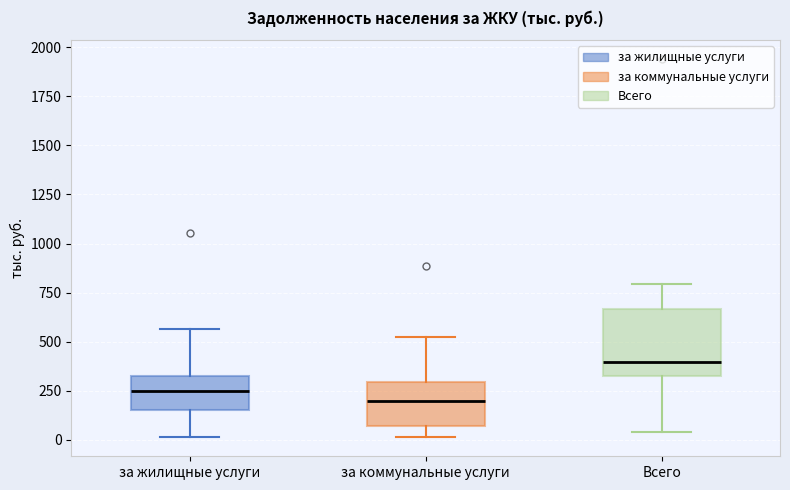

Reading left to right, read every box against the y-axis: the position of its median line, the range the box covers, and the ends of its whiskers. The values are not printed on the chart, so give them approximately, as read against the axis.

за жилищные услуги: median 250, box 150 to 300, whiskers 0 to 550
за коммунальные услуги: median 200, box 50 to 300, whiskers 0 to 500
Всего: median 400, box 350 to 650, whiskers 50 to 800